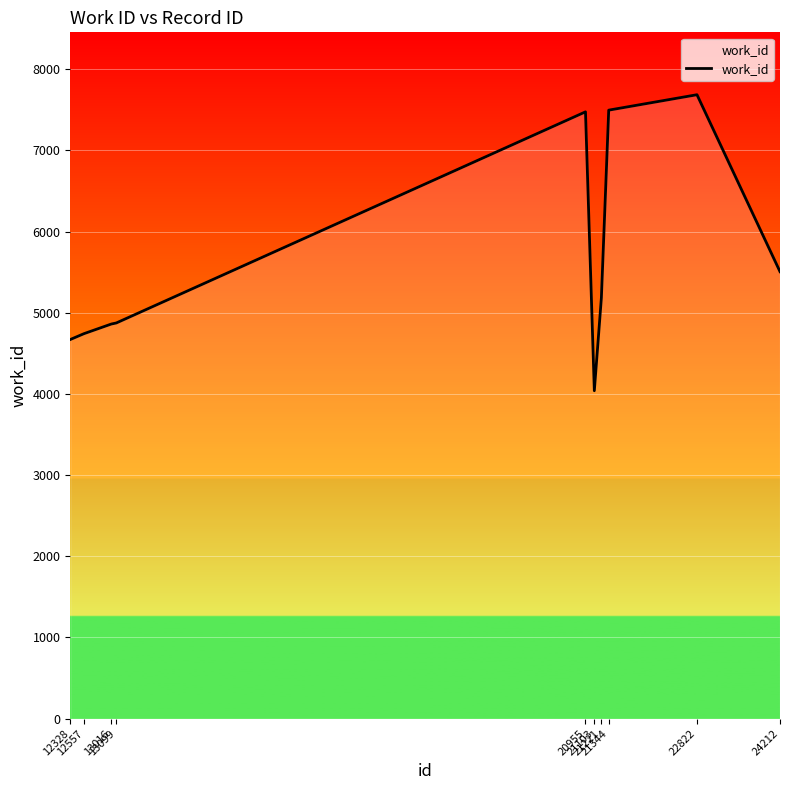

What is the smallest value displayed?

4040